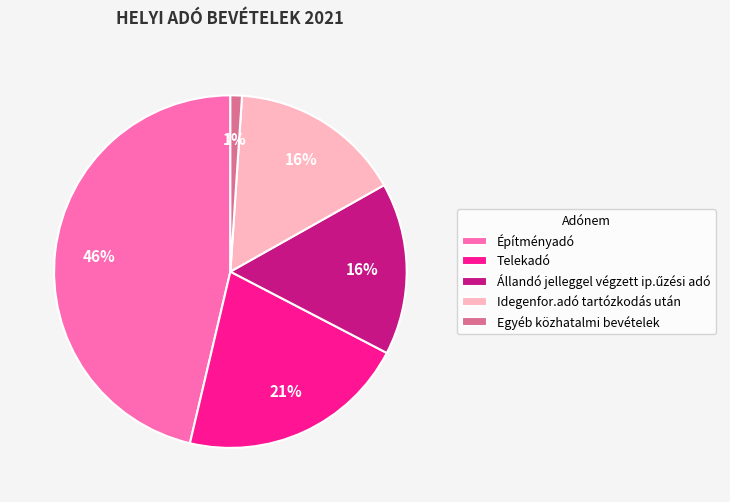

Is there any slice that represents more than half of the pie?

No